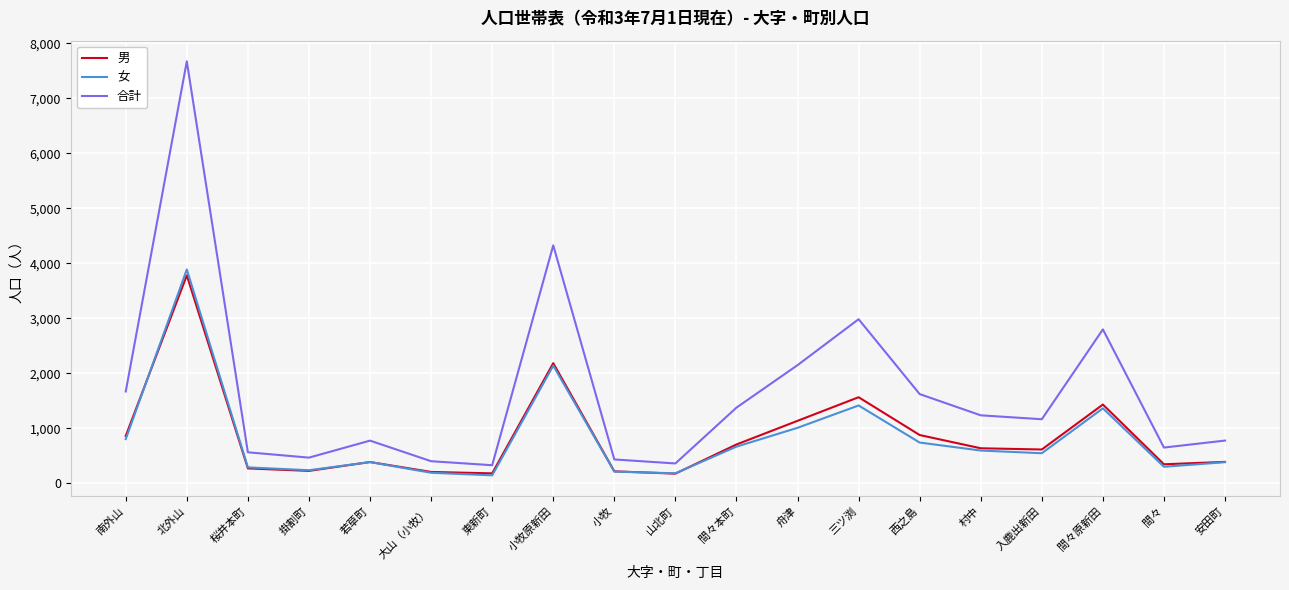

At which category does 合計 reach its first local peak?

北外山